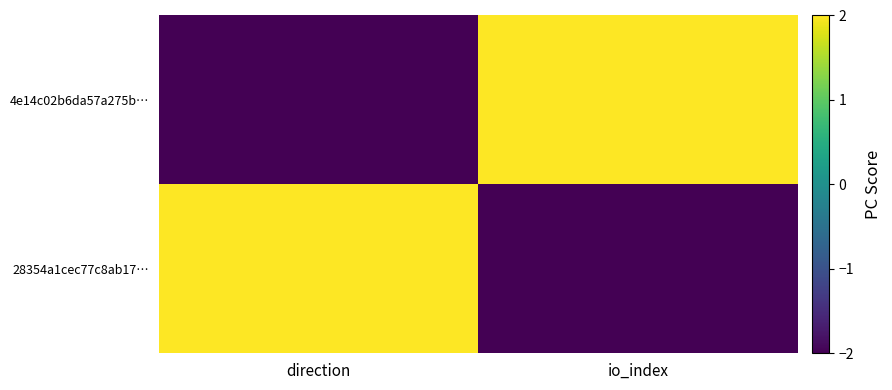

At which category is the sum across all series the highest?

direction